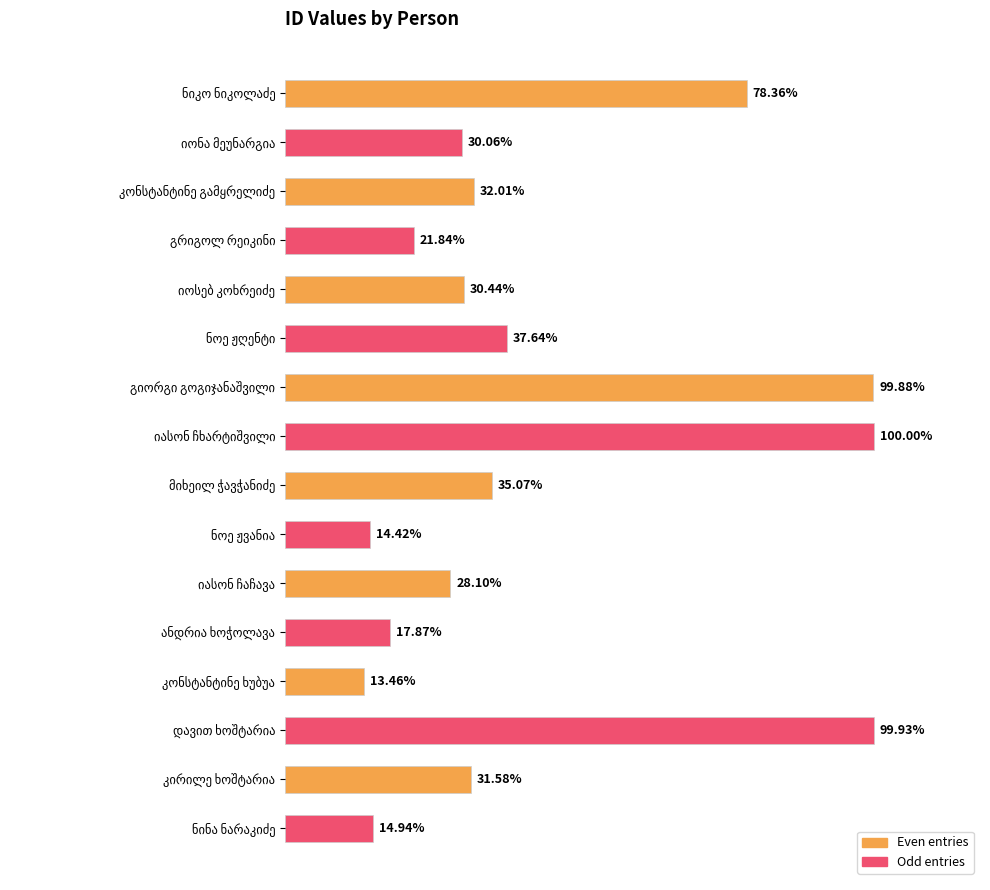

Are the bars horizontal?

Yes